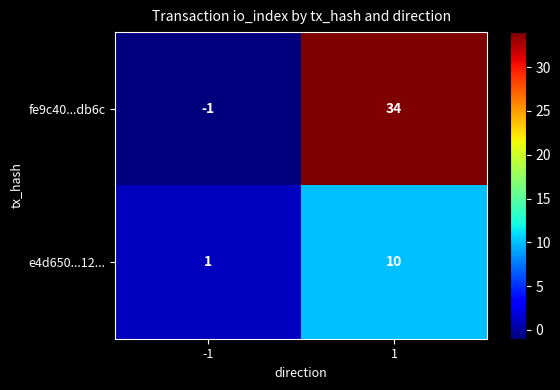

How many data points in fe9c40...db6c are less than 34?

1